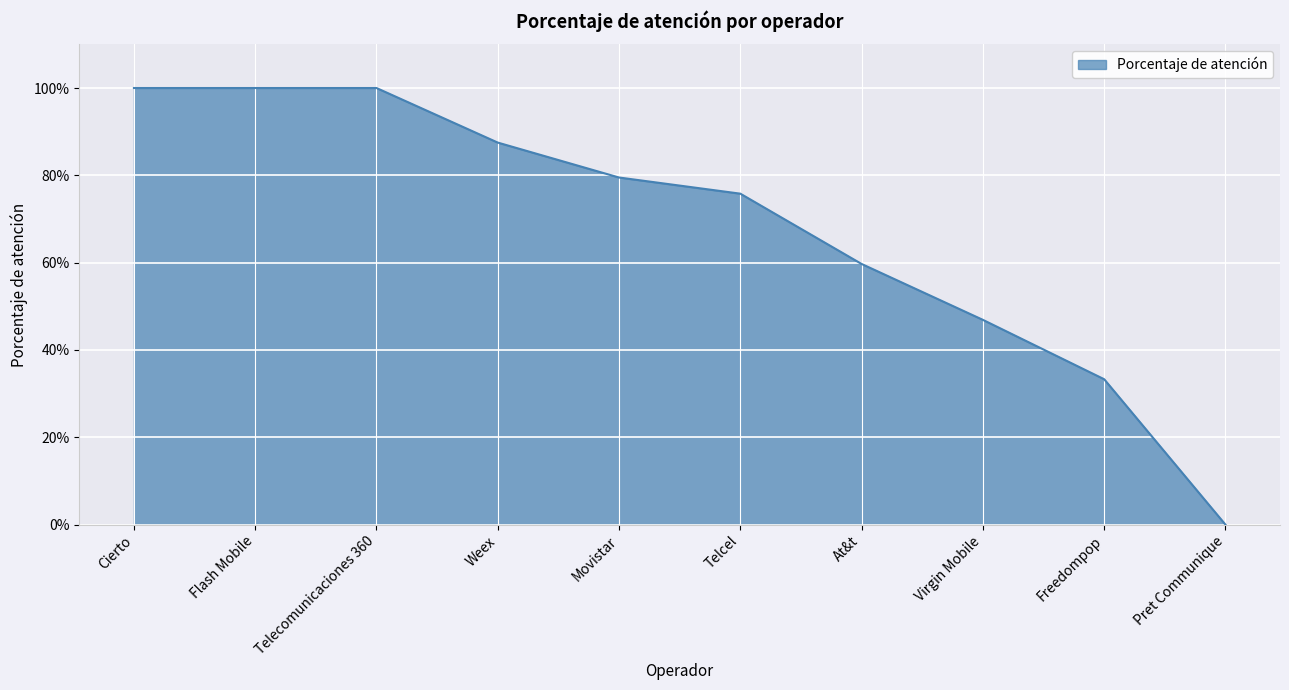

True or false: there are more than 2 points higher than both neighbors.

False